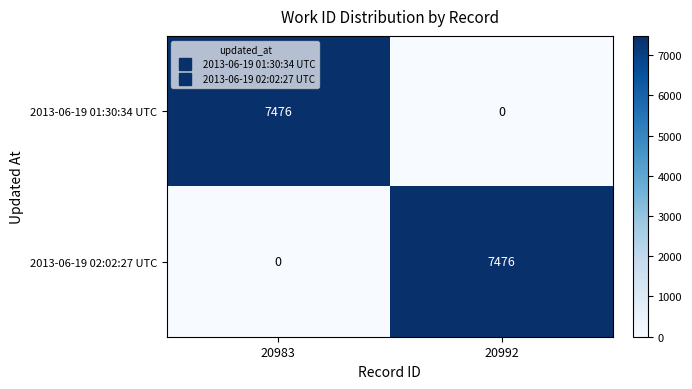

What is the sum of all 2013-06-19 01:30:34 UTC values?

7476